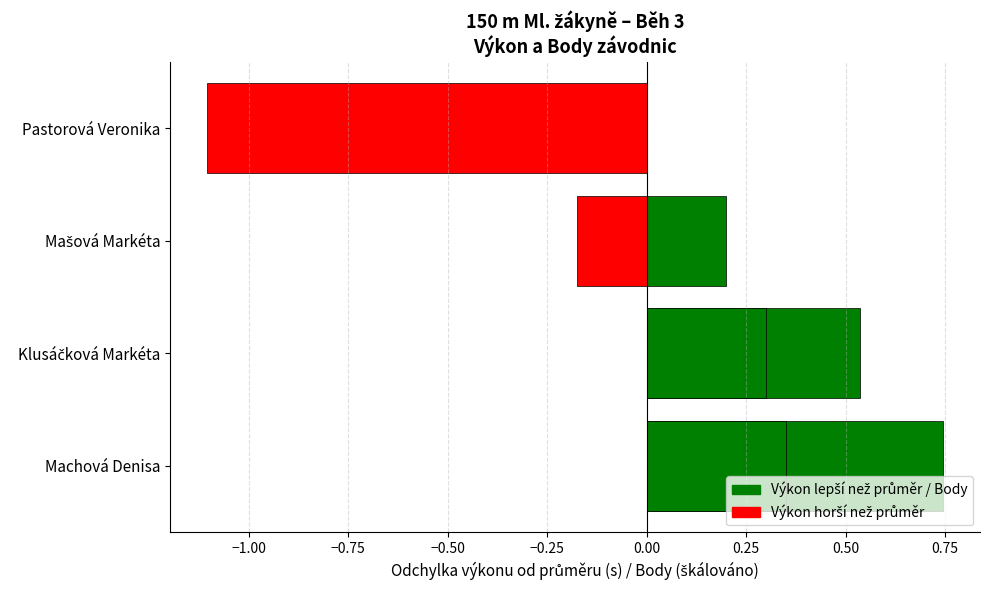

What is the difference between the maximum and second lowest values?

0.9